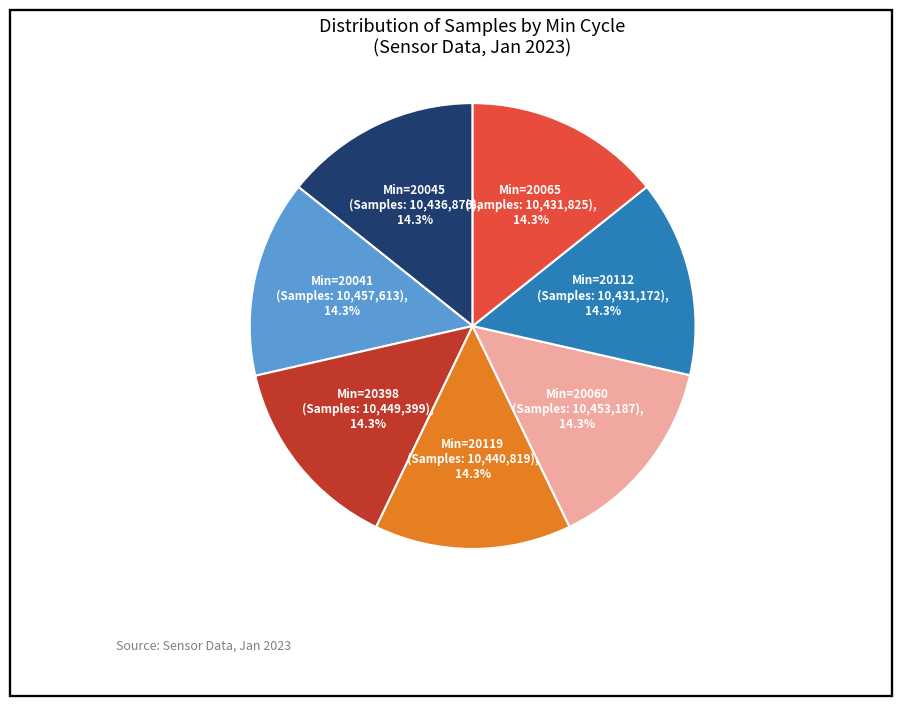

Is there any slice that represents more than half of the pie?

No